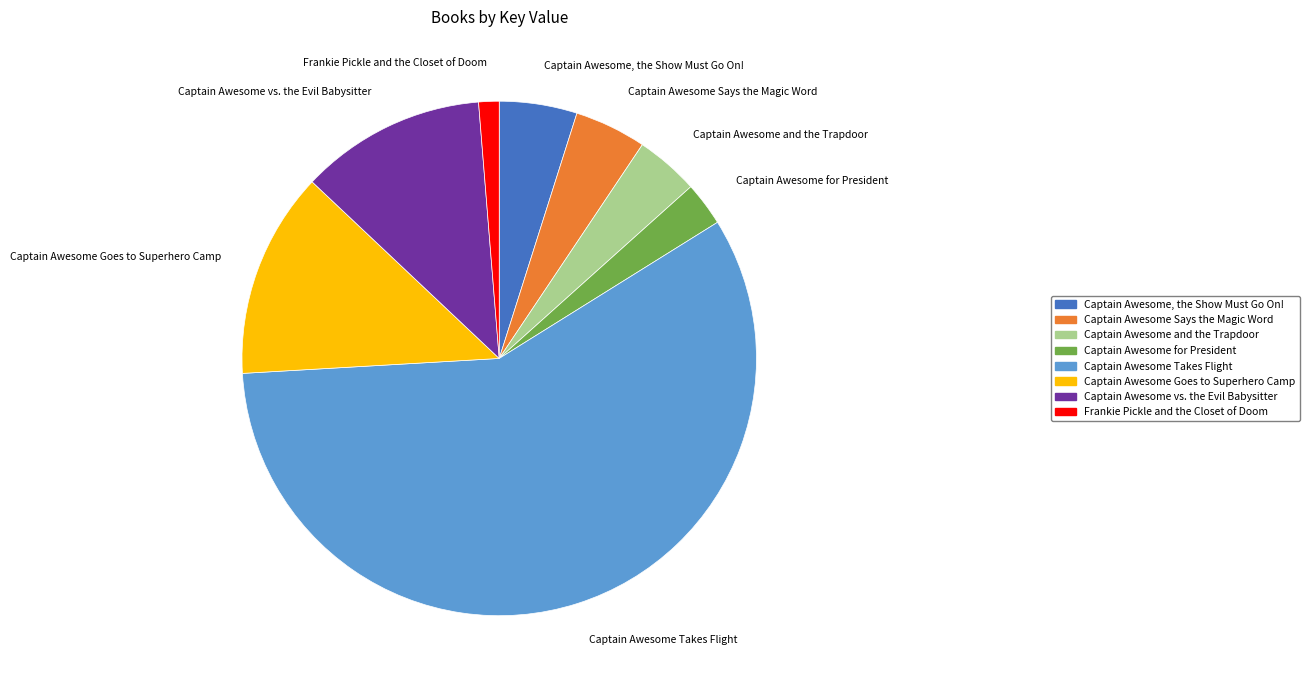

Which category has the smallest portion of the pie?

Frankie Pickle and the Closet of Doom